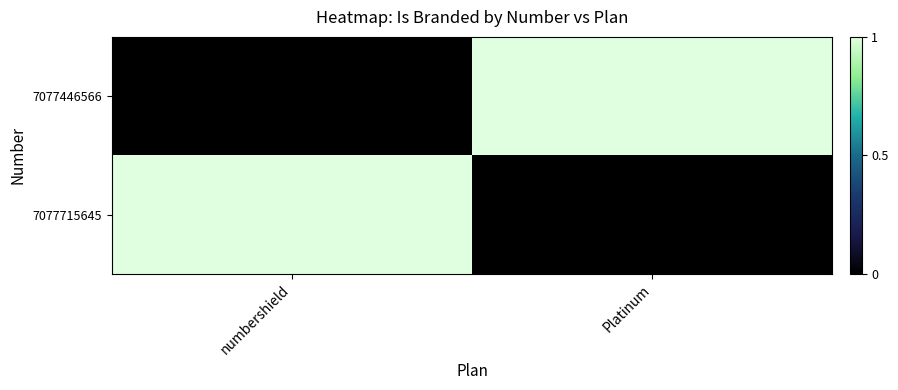

Rank the series at Platinum from highest to lowest value.

7077446566, 7077715645